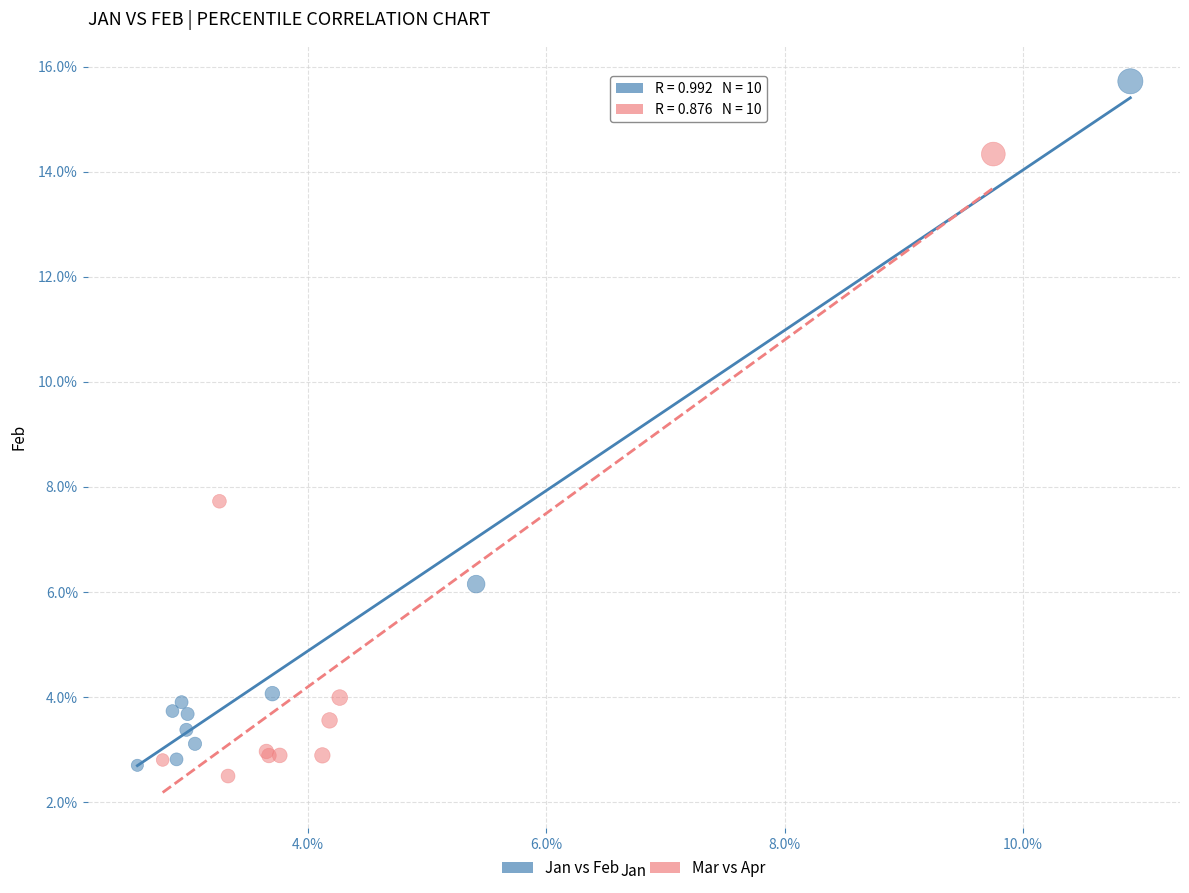

Which series has the widest spread of Y values?

Jan vs Feb